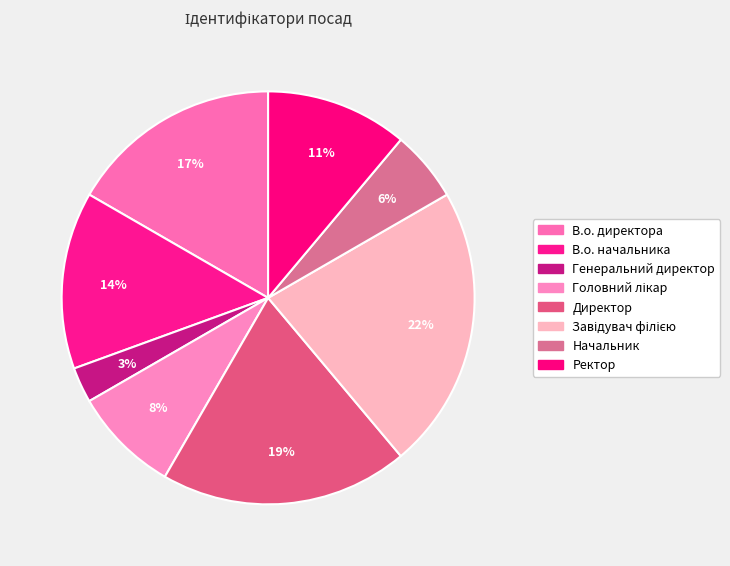

How many slices are in this pie chart?

8